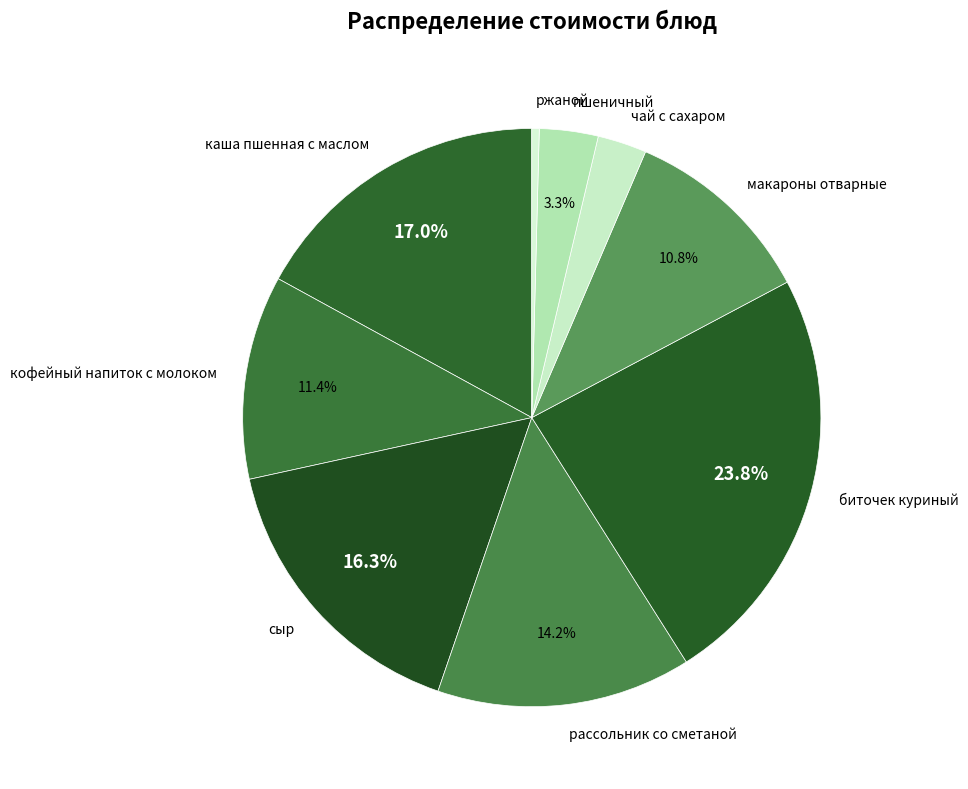

Does any single category account for the majority?

No